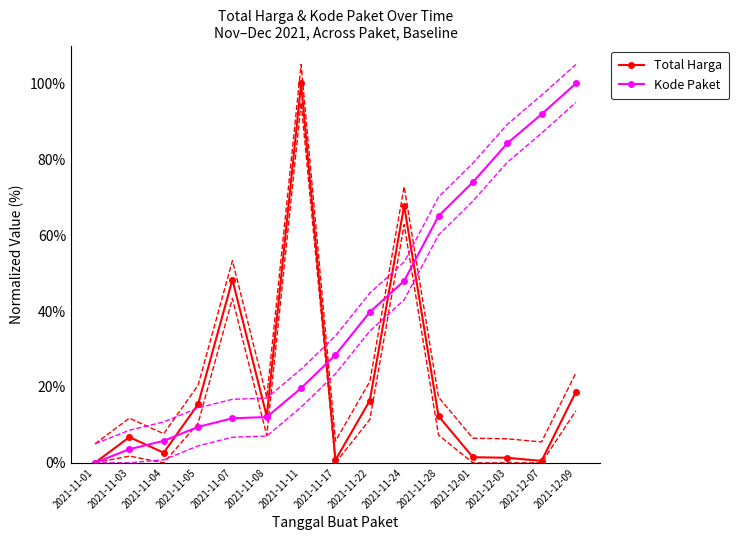

Where does the Kode Paket series first go above 28?

2021-11-17